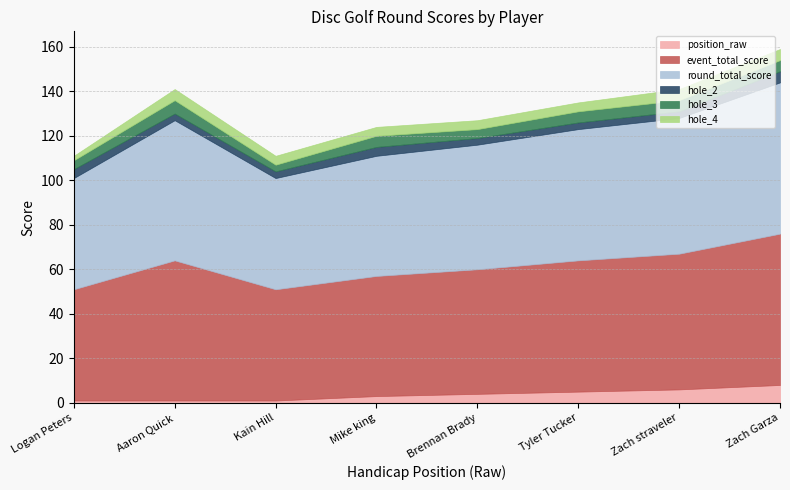

What are all the series names shown in the legend?

position_raw, event_total_score, round_total_score, hole_2, hole_3, hole_4